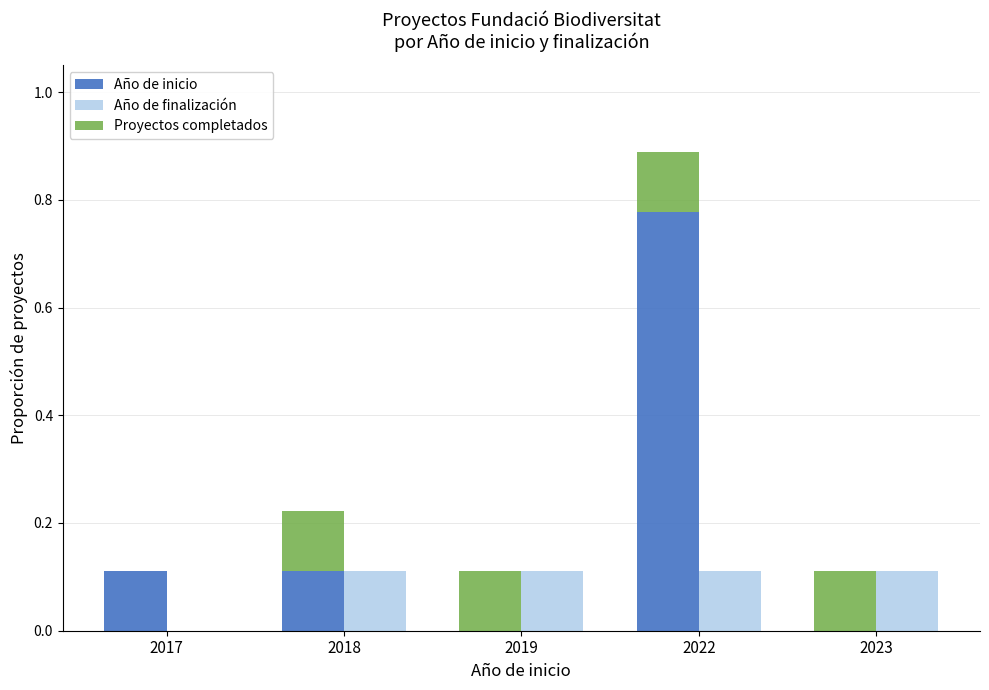

Does the chart contain any negative values?

No